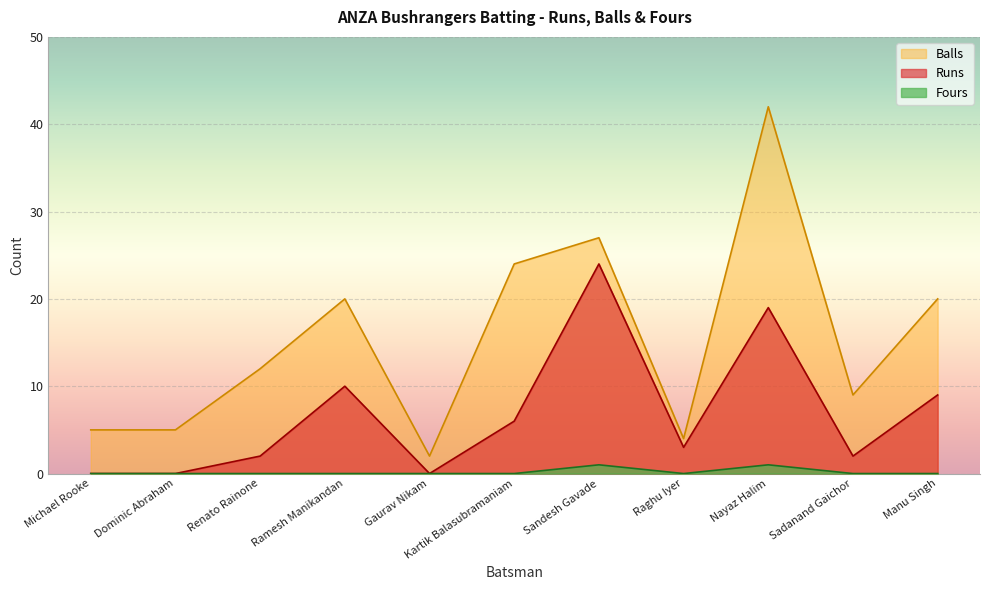

At which category is the sum across all series the highest?

Nayaz Halim